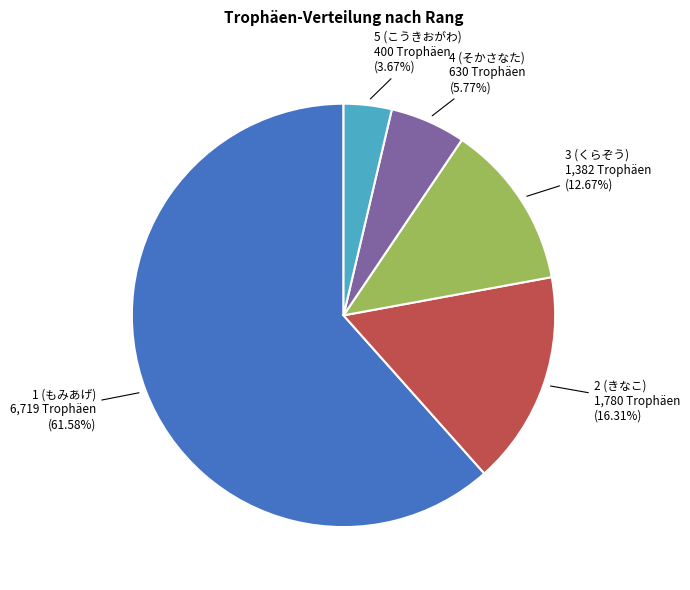

Is there a majority slice in this chart?

Yes